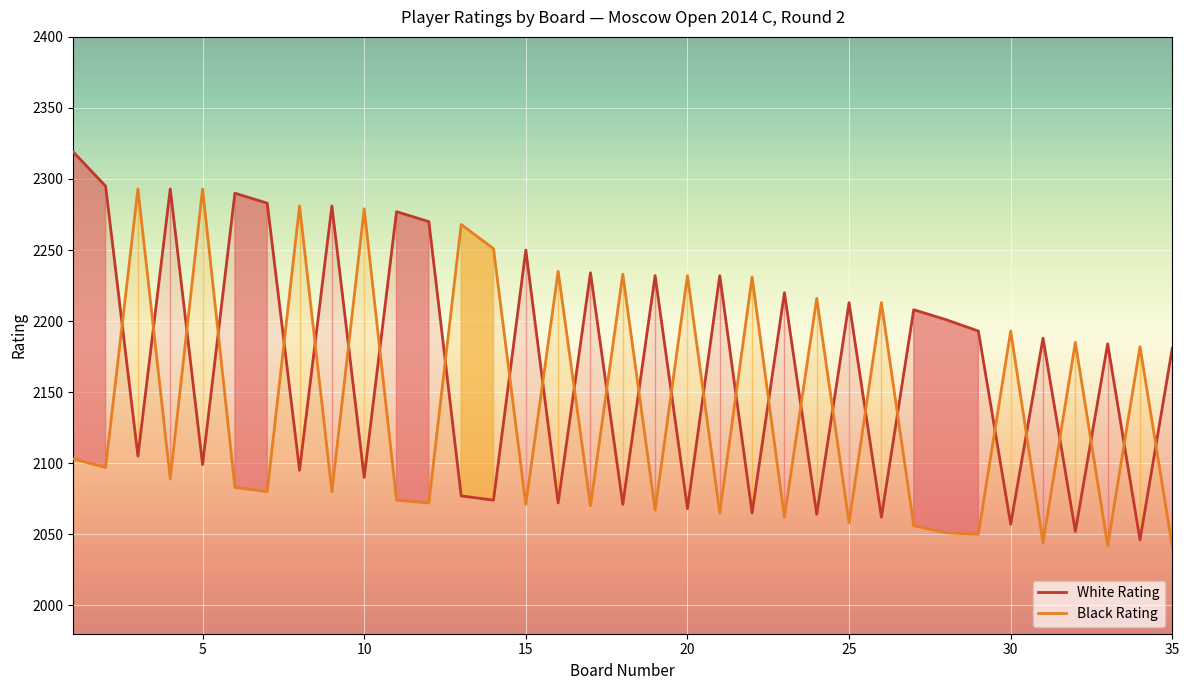

What is the sum of all Black Rating values?

74940